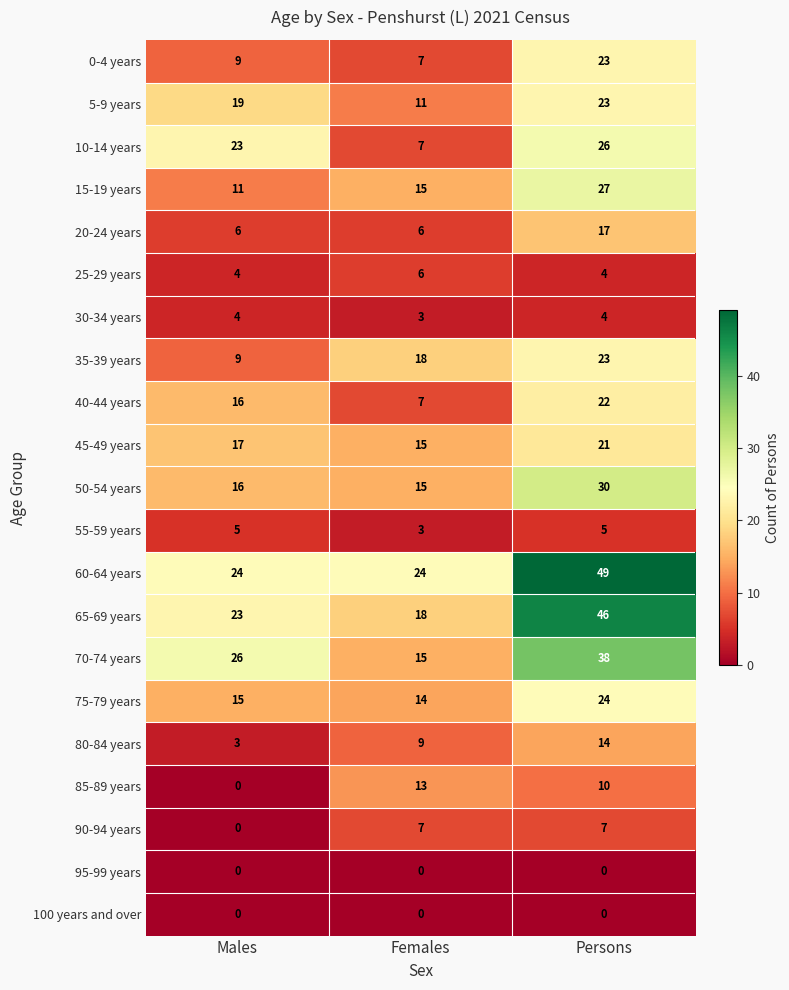

The value of 45-49 years at Females is 20. True or false?

False